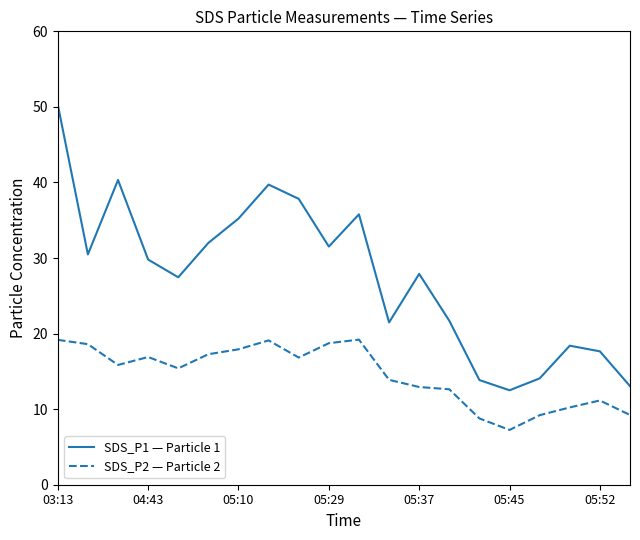

Which series has the largest range (max minus min)?

SDS_P1 — Particle 1